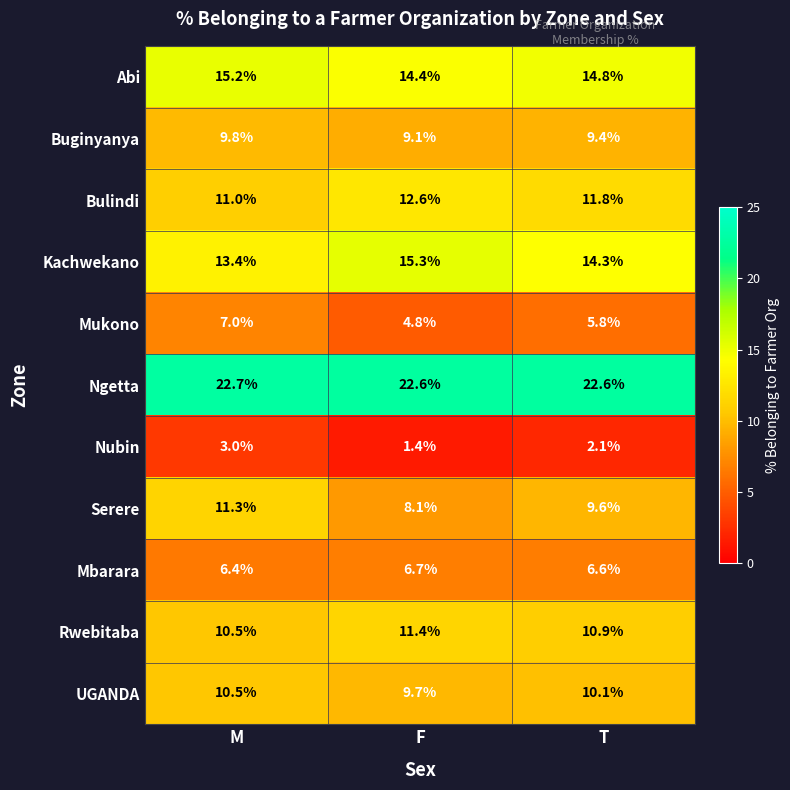

At which label does Mbarara reach its minimum?

M